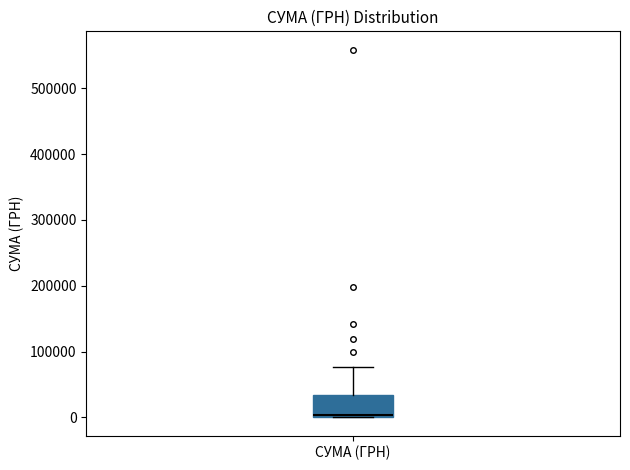

Where is the lower edge of the box for СУМА (ГРН) on the y-axis? The values are not printed on the chart, so give them approximately, as read against the axis.

0